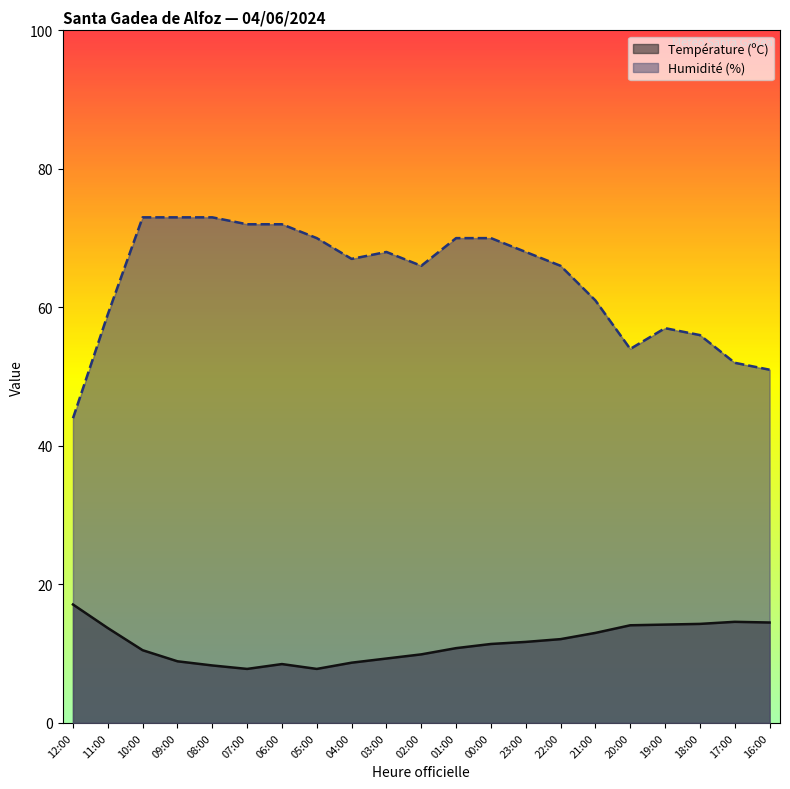

List the series in order of their overall mean, highest first.

Humidité (%), Température (ºC)